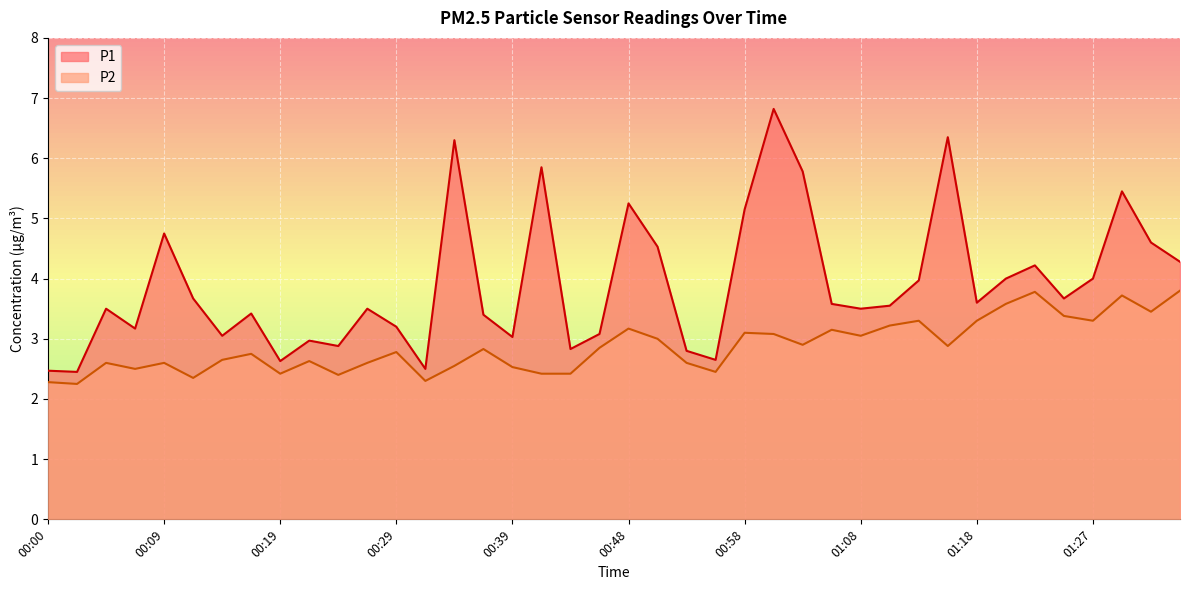

True or false: P1 and P2 cross at least once.

False